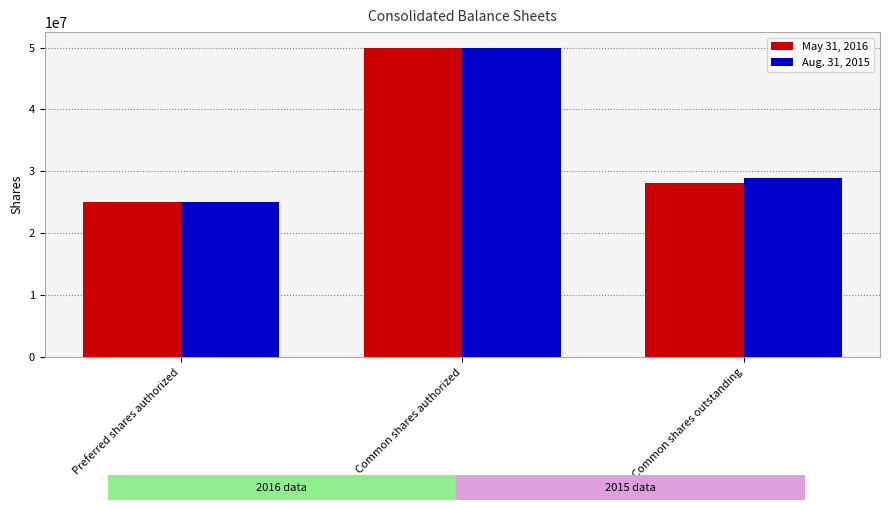

List the series in order of their overall mean, lowest first.

May 31, 2016, Aug. 31, 2015